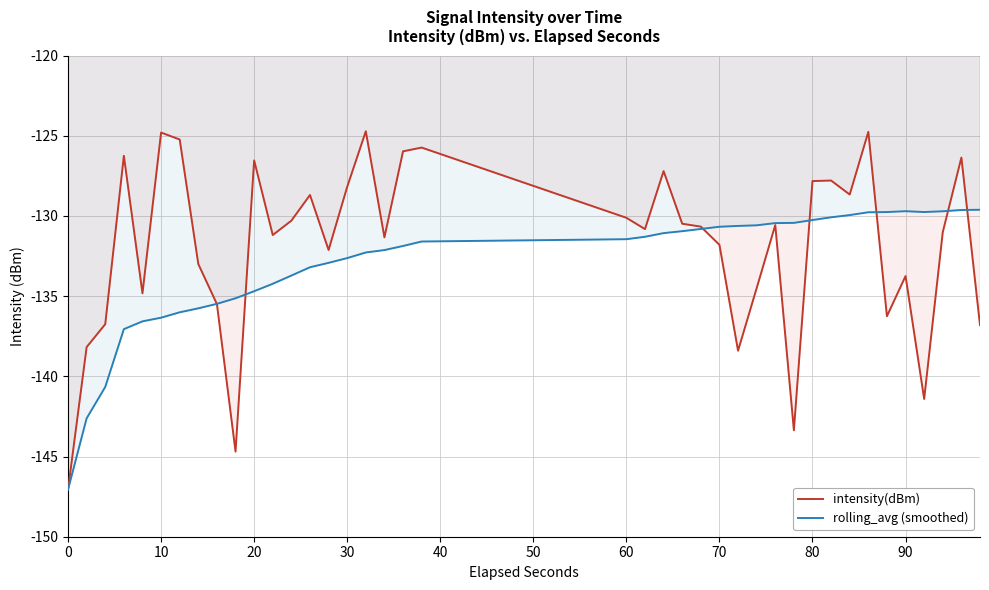

Which series has the widest spread of values?

intensity(dBm)